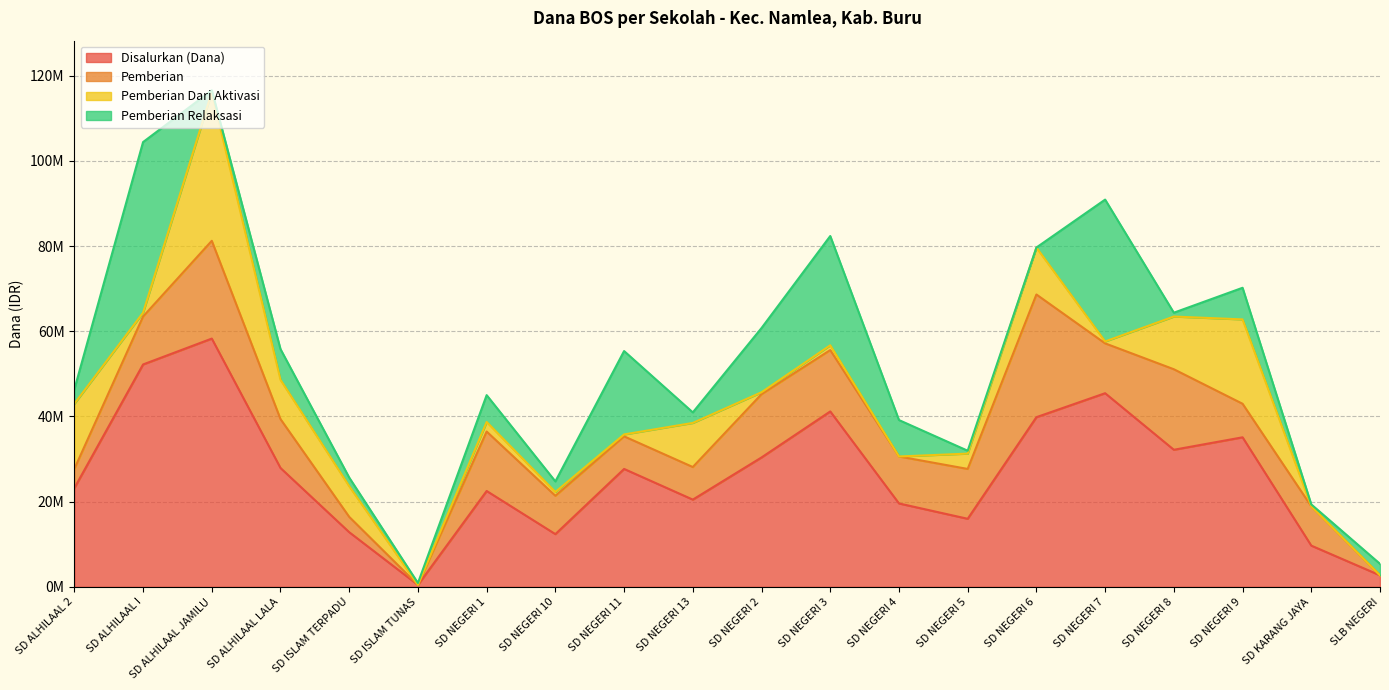

Which category has the highest value across all series?

SD ALHILAAL JAMILU